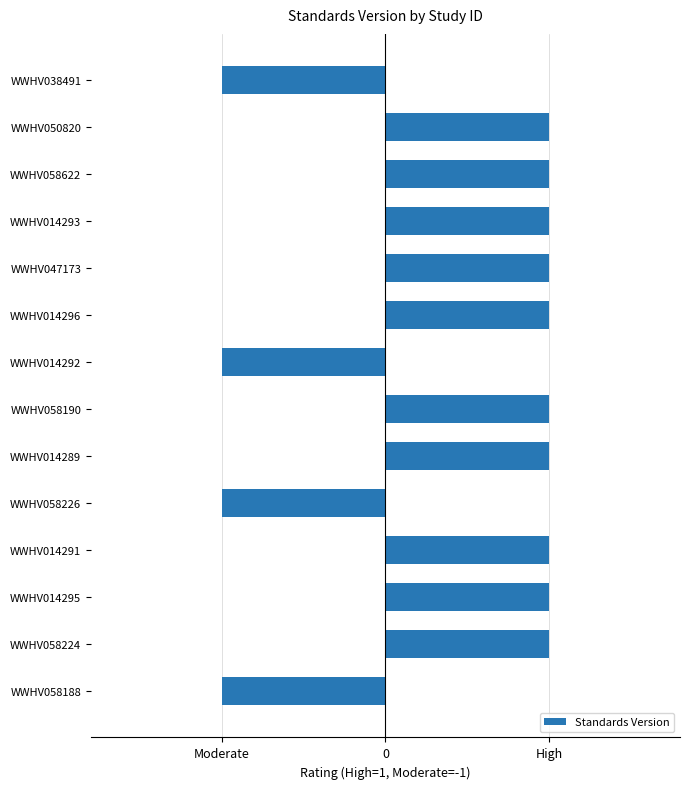

Are the bars horizontal?

Yes